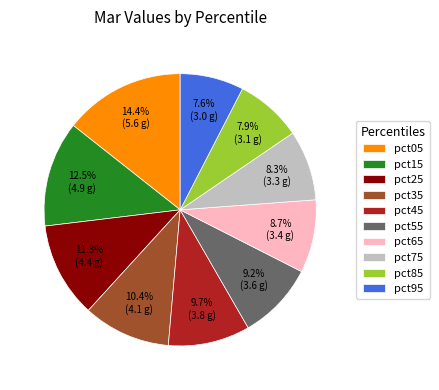

To the nearest percent, what portion does pct45 represent?

10%